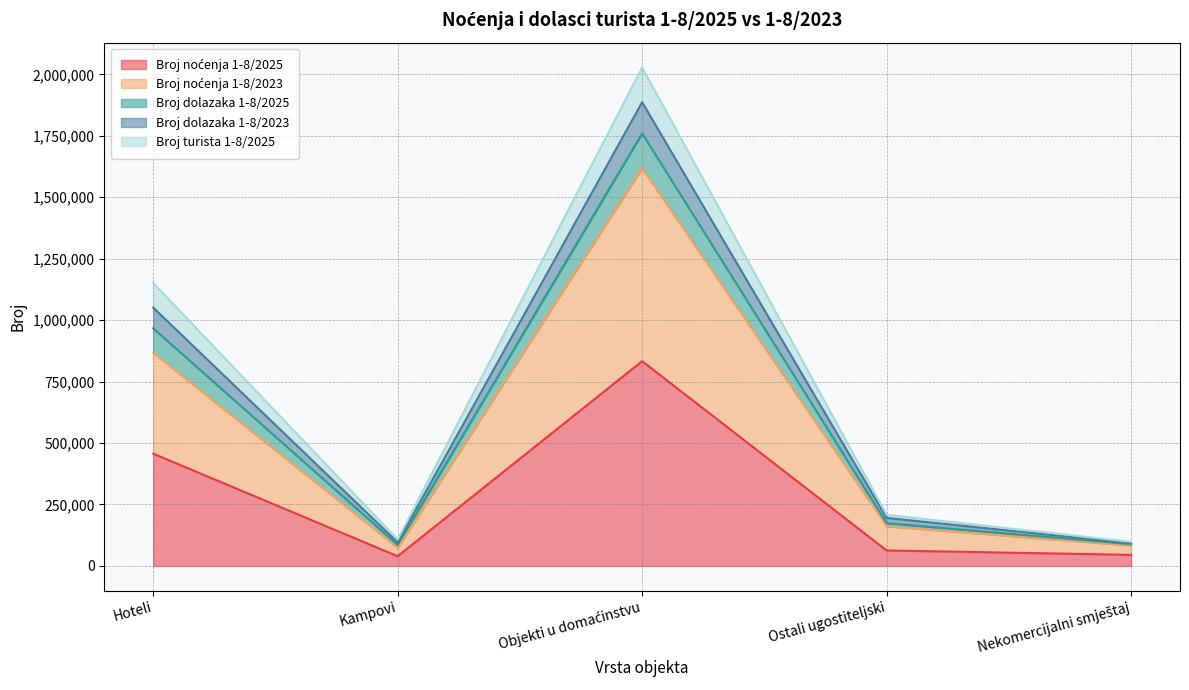

True or false: Broj dolazaka 1-8/2025 and Broj turista 1-8/2025 cross at least once.

False